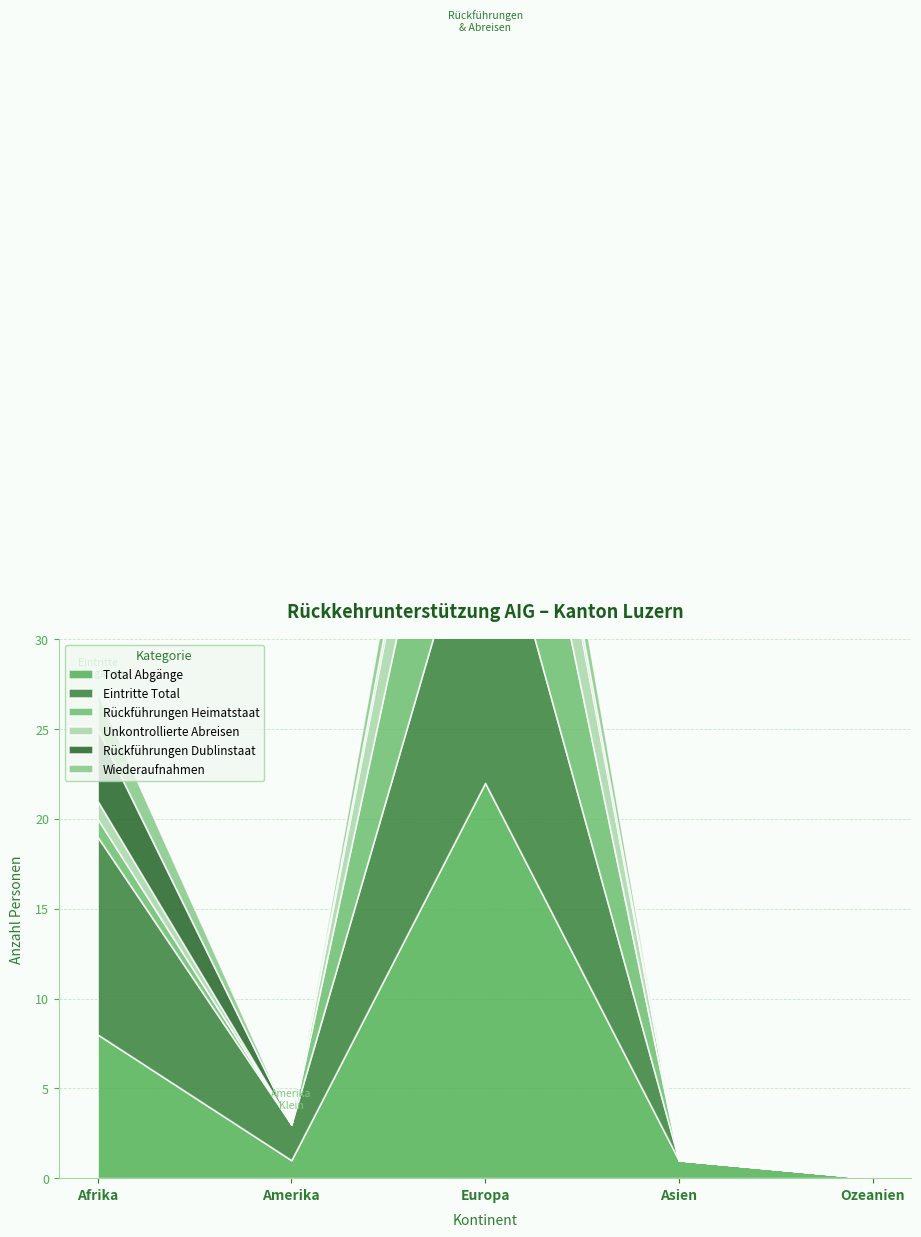

Which category has the lowest value across all series?

Ozeanien